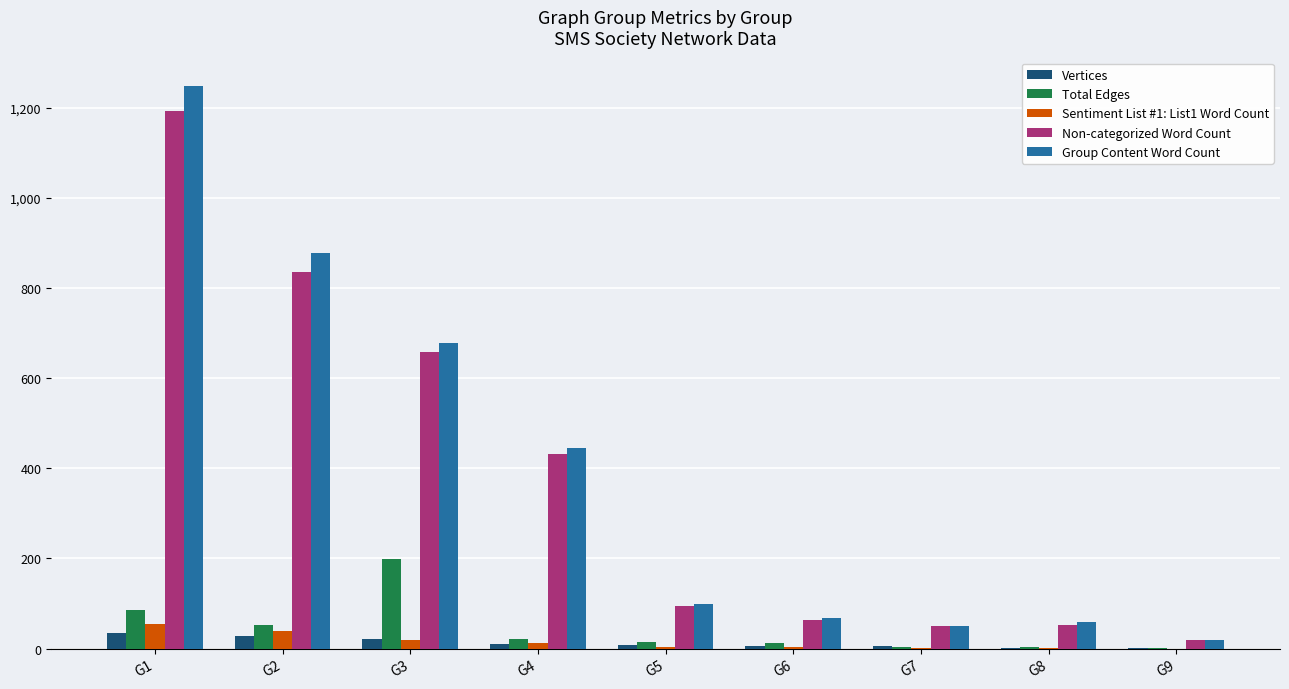

Is it true that Sentiment List #1: List1 Word Count equals 1 at G7?

True